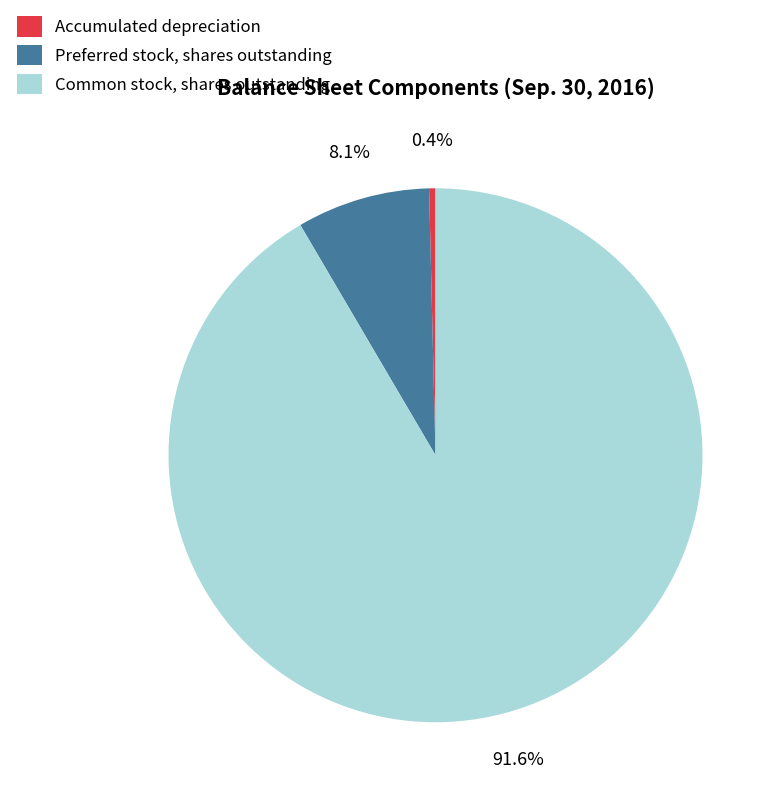

To the nearest percent, what is the difference between the Accumulated depreciation and Preferred stock, shares outstanding slice percentages?

8%